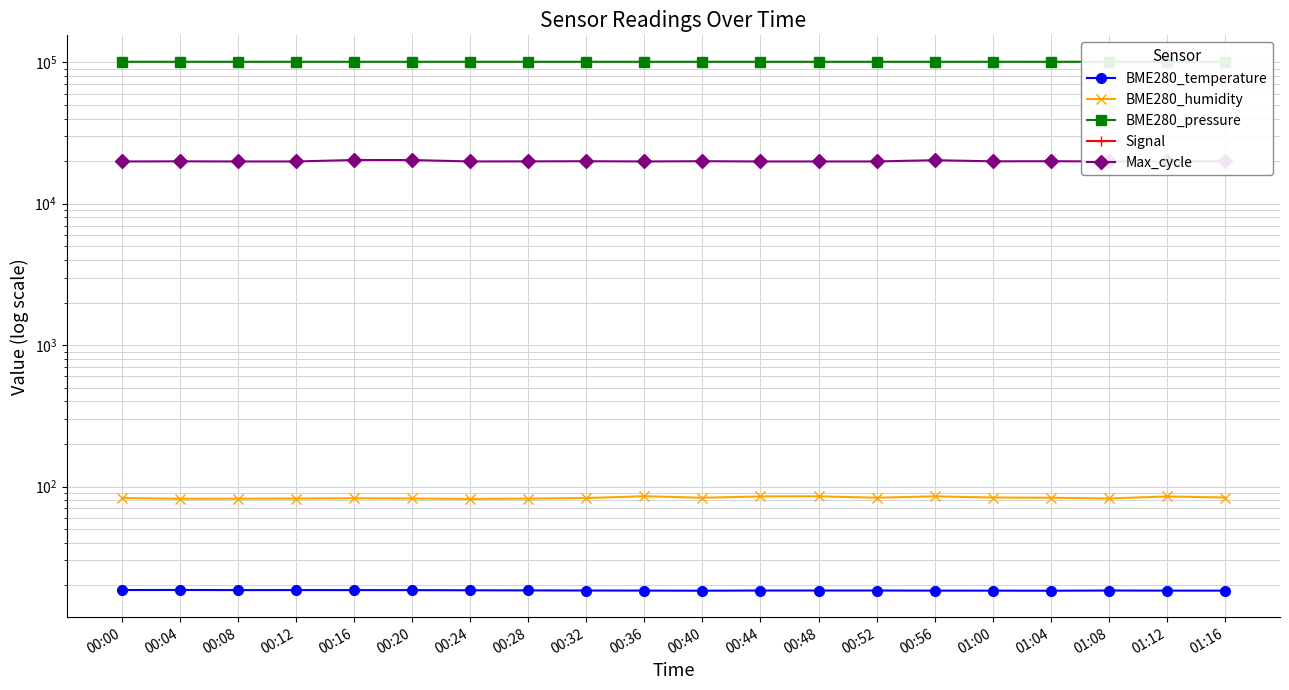

Reading left to right, what are all the values shown in this chart?

BME280_temperature: 18.5	18.5	18.5	18.5	18.5	18.5	18.4	18.4	18.4	18.4	18.3	18.4	18.4	18.4	18.4	18.3	18.3	18.4	18.4	18.3
BME280_humidity: 82.9	81.9	82.0	82.2	82.6	82.3	81.7	82.2	82.9	85.4	83.2	85.1	85.3	83.3	85.2	83.6	83.2	82.3	85.1	83.6
BME280_pressure: 100964.1	100961.4	100950.2	100957.2	100955.5	100960.9	100957.7	100950.9	100951.1	100951.3	100946.3	100950.4	100946.7	100953.8	100949.6	100960.2	100946.3	100951.1	100950.4	100960.2
Signal: -63.0	-62.0	-63.0	-62.0	-63.0	-62.0	-63.0	-63.0	-64.0	-64.0	-63.0	-63.0	-63.0	-64.0	-63.0	-63.0	-63.0	-63.0	-63.0	-63.0
Max_cycle: 19908.0	19955.0	19909.0	19909.0	20396.0	20380.0	19916.0	19944.0	19987.0	19915.0	19991.0	19913.0	19913.0	19913.0	20325.0	19959.0	19991.0	19917.0	19913.0	19959.0